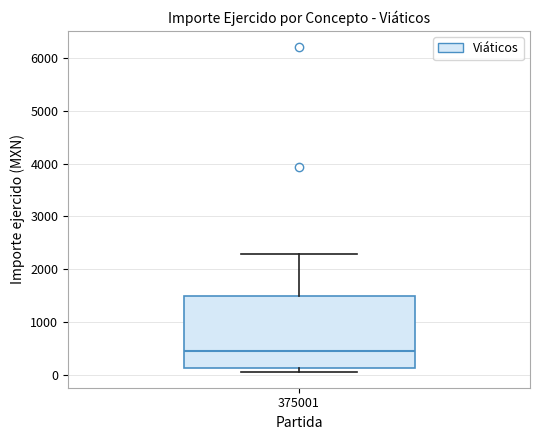

Read this box plot against the y-axis: the position of the median line, the range covered by the box, and the ends of both whiskers. The values are not printed on the chart, so give them approximately, as read against the axis.

median 500, box 100 to 1500, whiskers 100 (just below the box's lower edge) to 2300